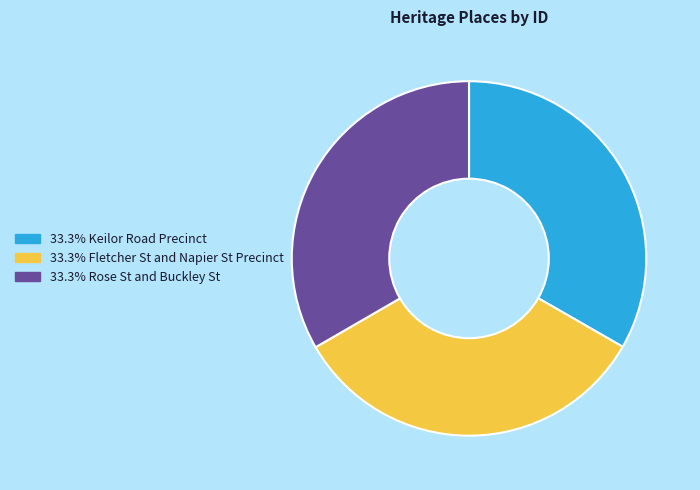

Is there any slice that represents more than half of the pie?

No